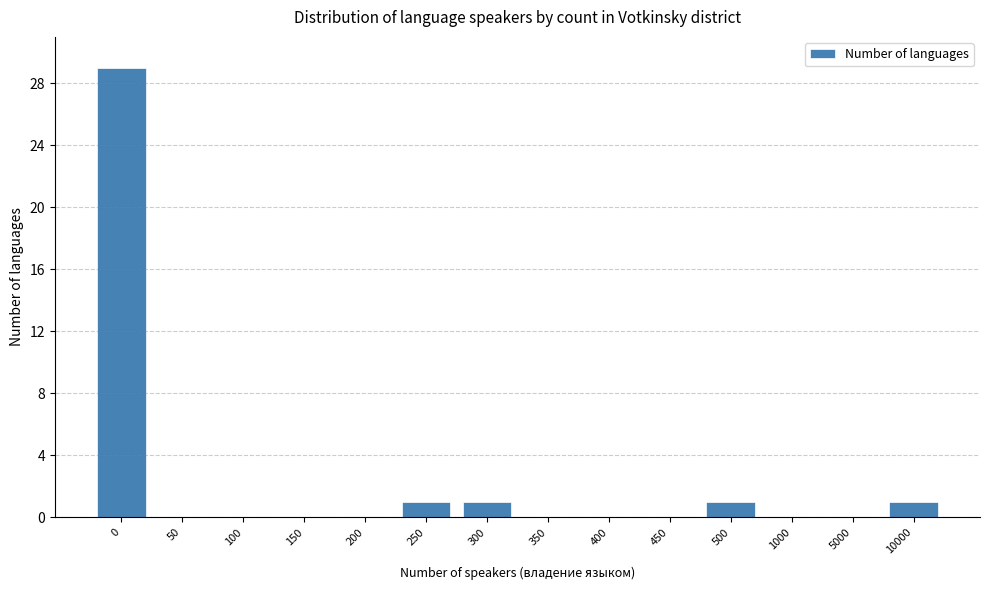

Reading right to left, list all the values displayed in this chart.

10000=1	5000=0	1000=0	500=1	450=0	400=0	350=0	300=1	250=1	200=0	150=0	100=0	50=0	0=29